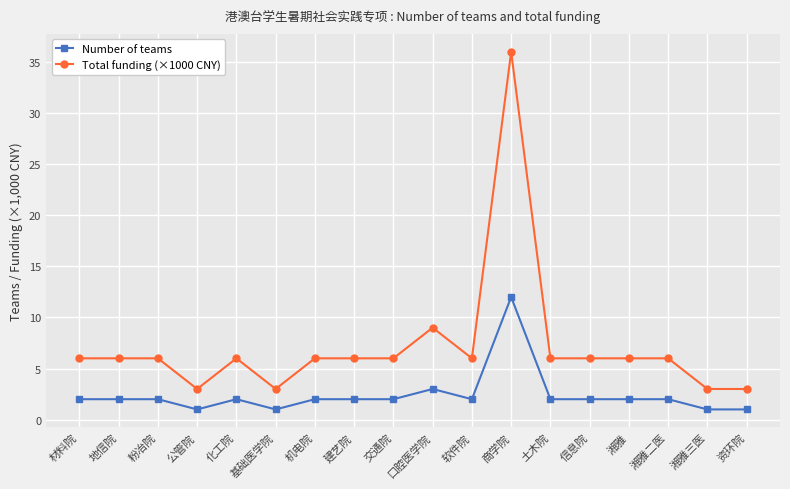

What is the maximum value shown in the chart?

36